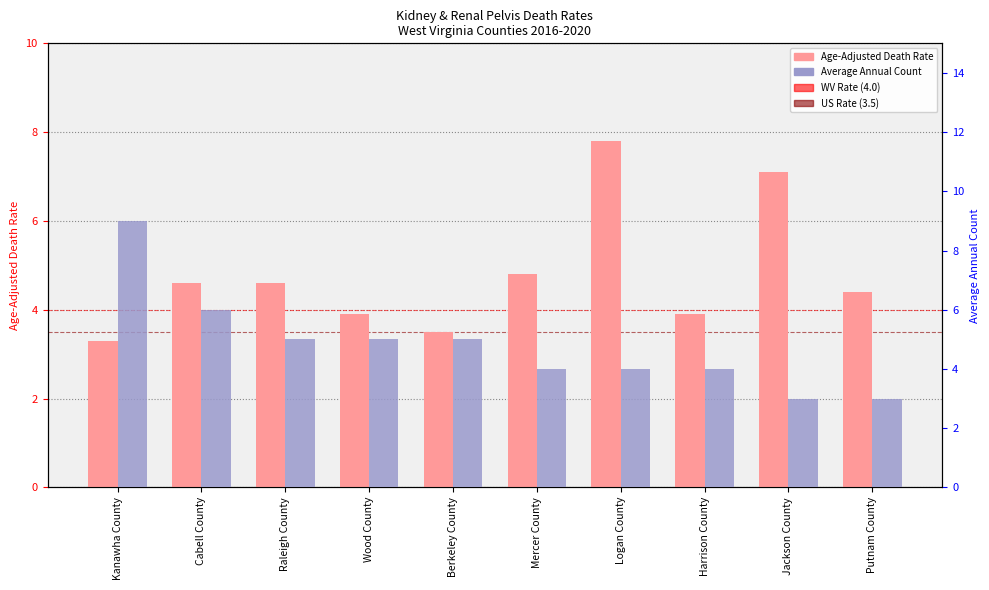

What position from the left is Harrison County?

8